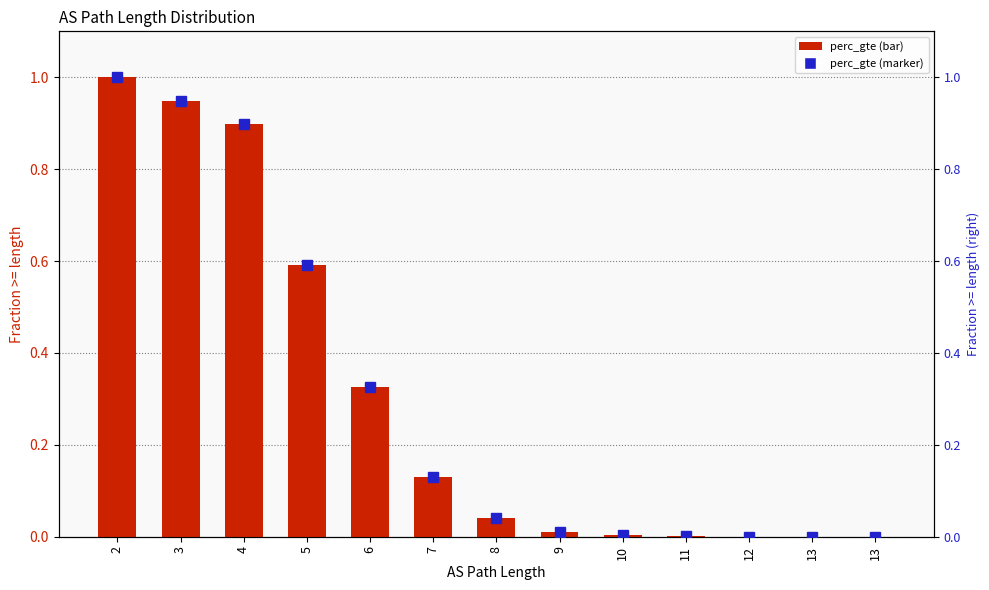

Reading left to right, what are all the values shown in this chart?

perc_gte: 1.0	0.9	0.9	0.6	0.3	0.1	0.0	0.0	0.0	0.0	0.0	0.0	0.0
perc_gte (markers): 1.0	0.9	0.9	0.6	0.3	0.1	0.0	0.0	0.0	0.0	0.0	0.0	0.0